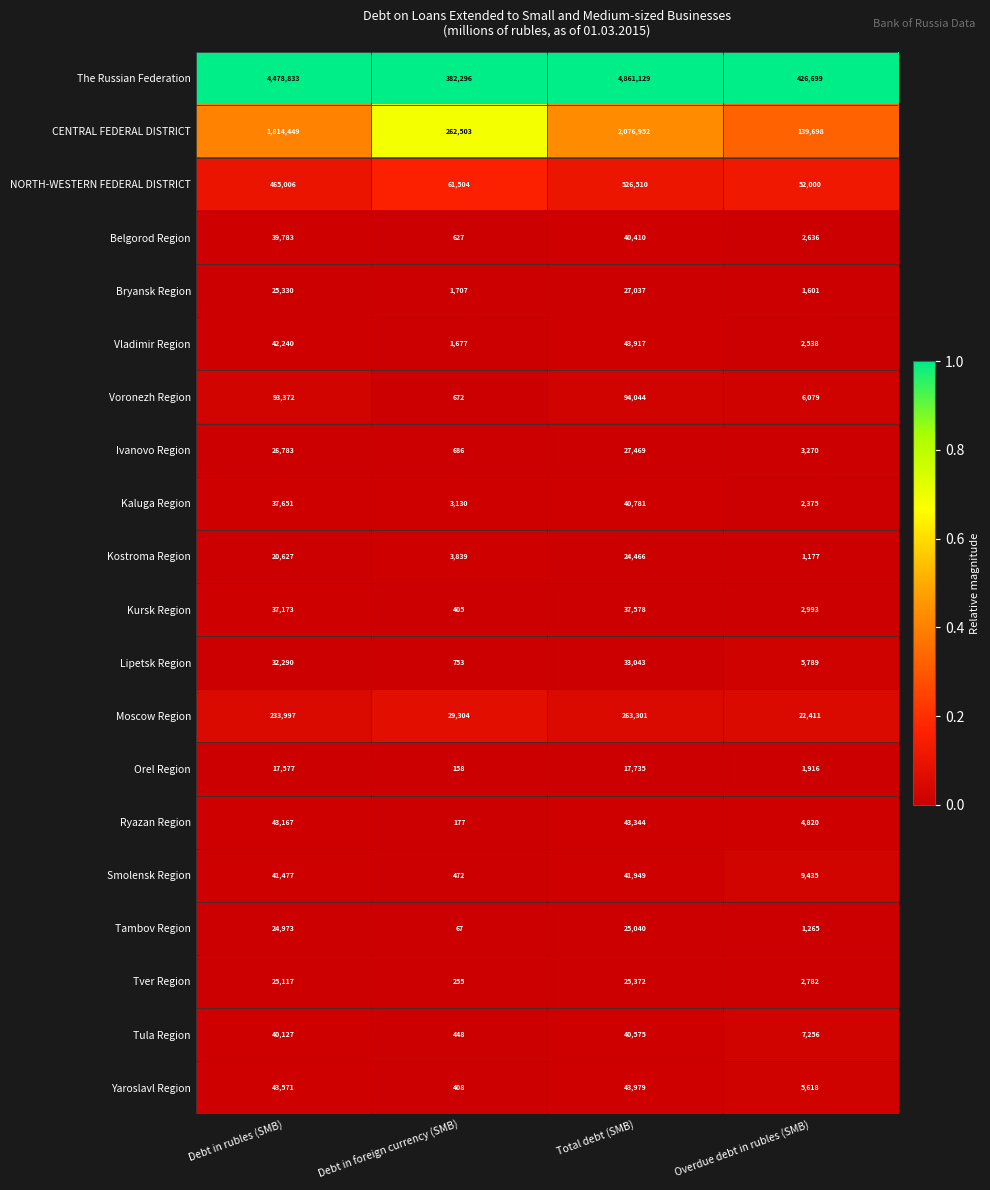

Is the value of Kostroma Region at Debt in foreign currency (SMB) greater than the value of Orel Region at Overdue debt in rubles (SMB)?

Yes